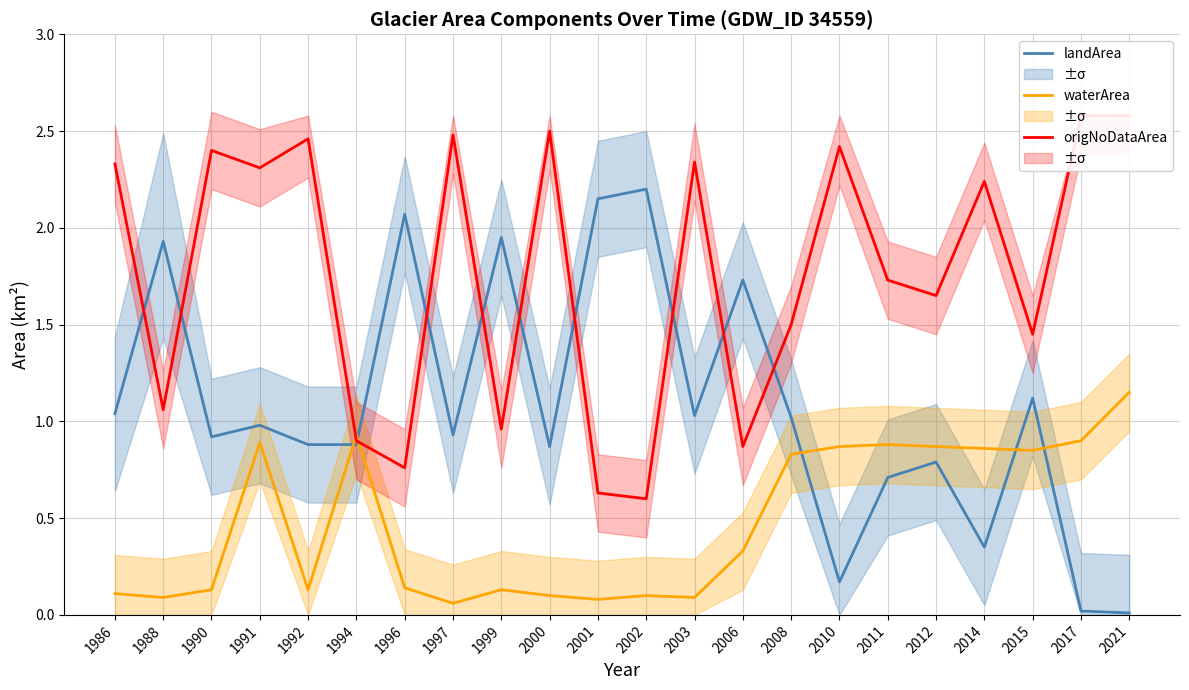

What is the difference between the maximum and second lowest values in the waterArea series?

1.1